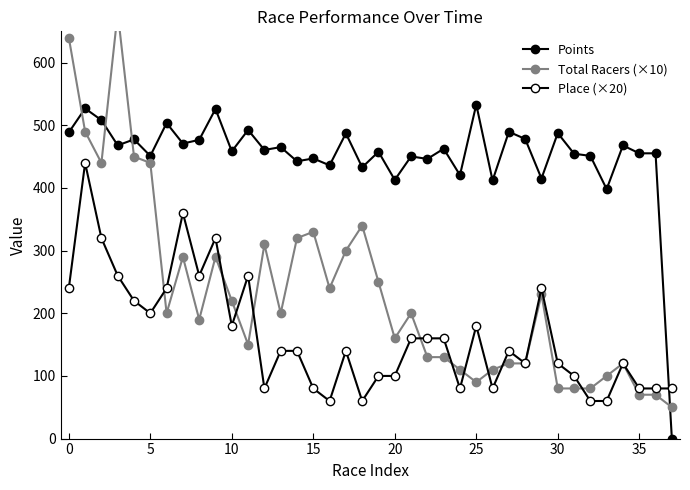

How many times do Points and Place (×20) cross each other?

1